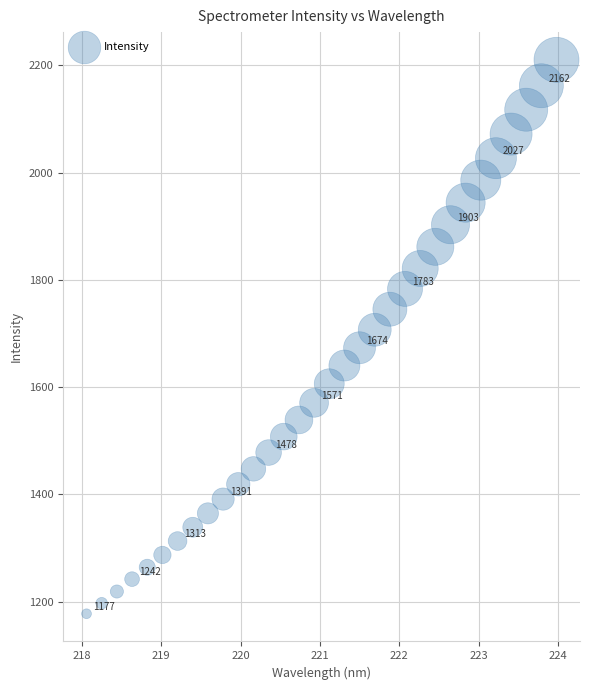

What is the range of Y values (max minus min)?

1033.2